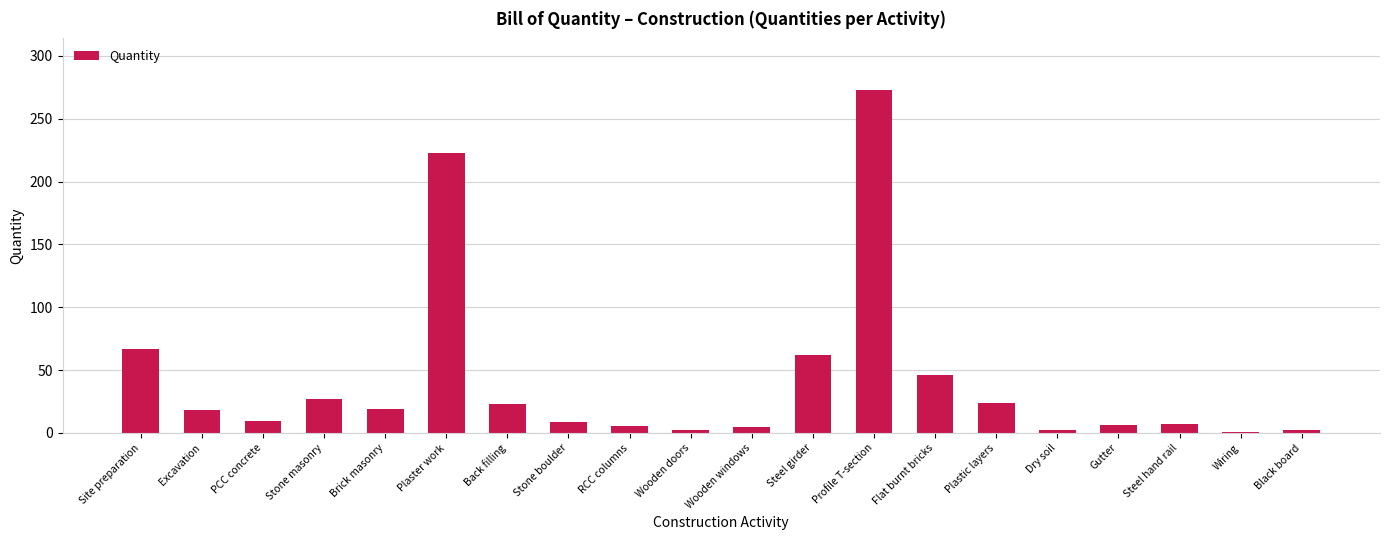

What is the label of the 9th bar from the left?

RCC columns